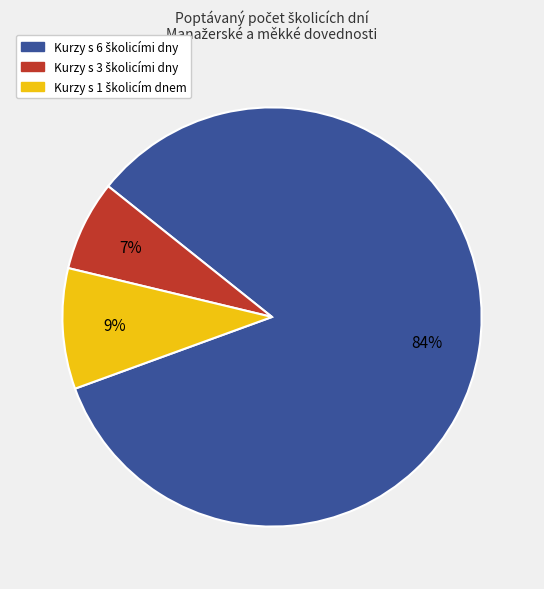

Is there a majority slice in this chart?

Yes